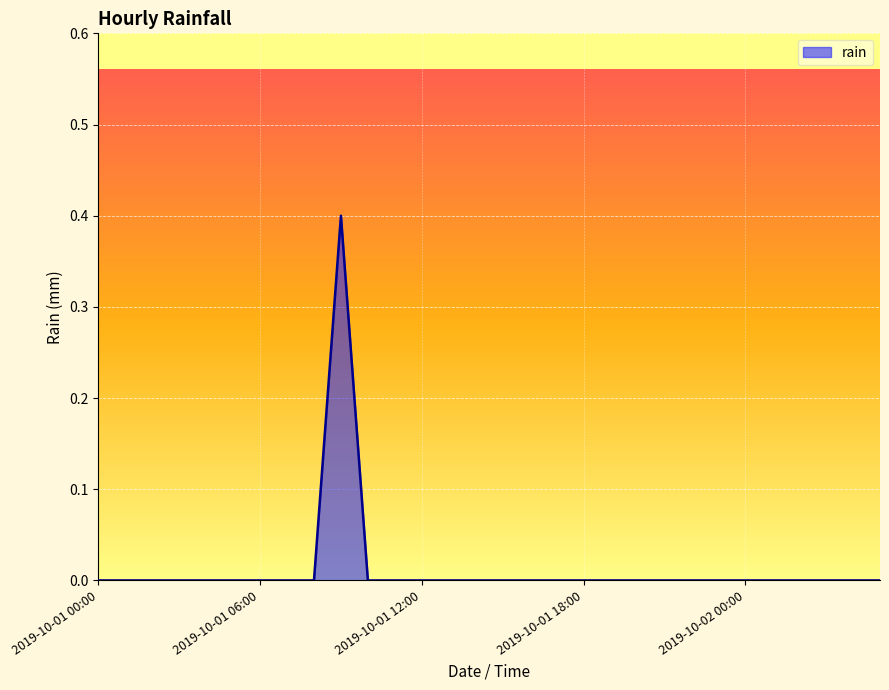

Does the chart display data point markers on the line(s)?

No